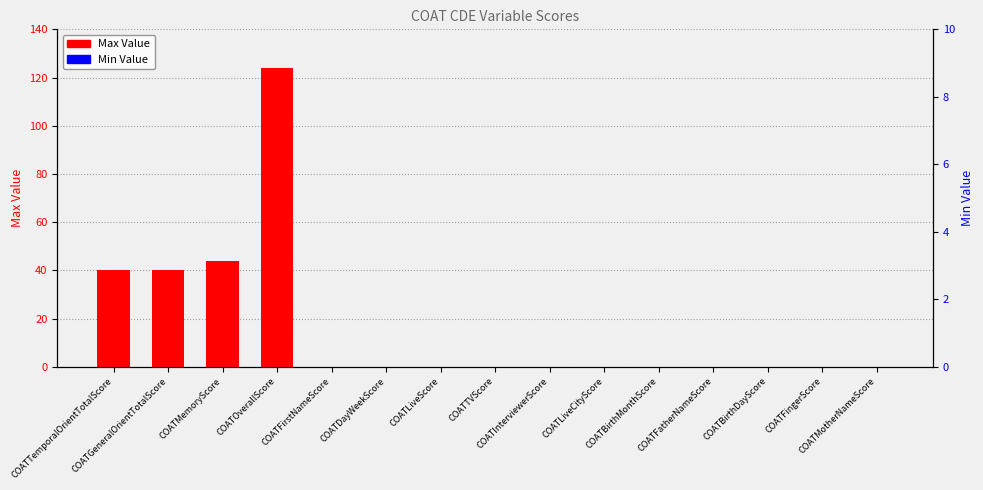

At which category is the sum across all series the highest?

COATOverallScore